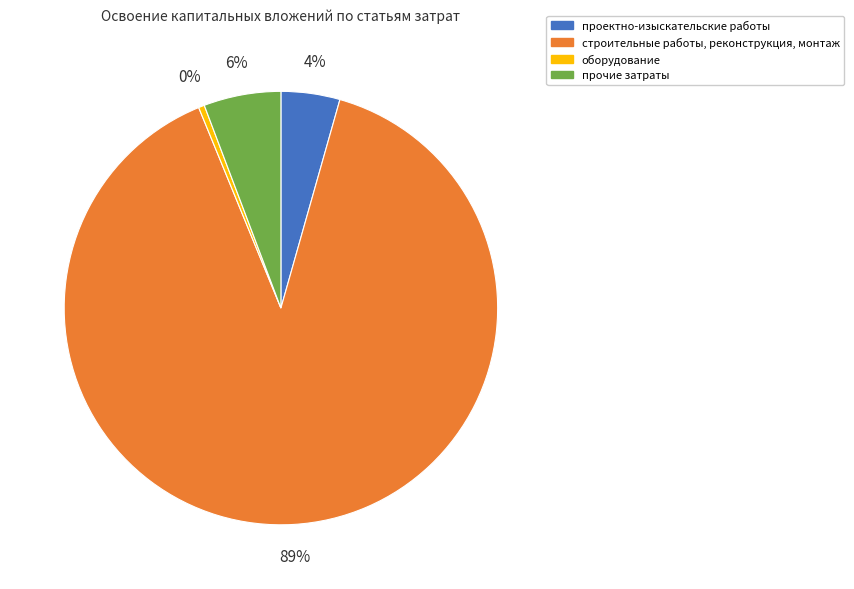

Which category has the biggest portion of the pie?

строительные работы, реконструкция, монтаж